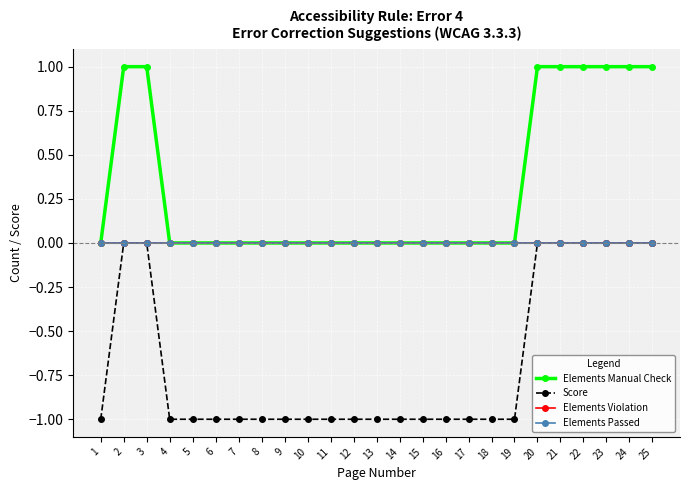

True or false: Elements Manual Check has more than 1 interior local peaks.

False